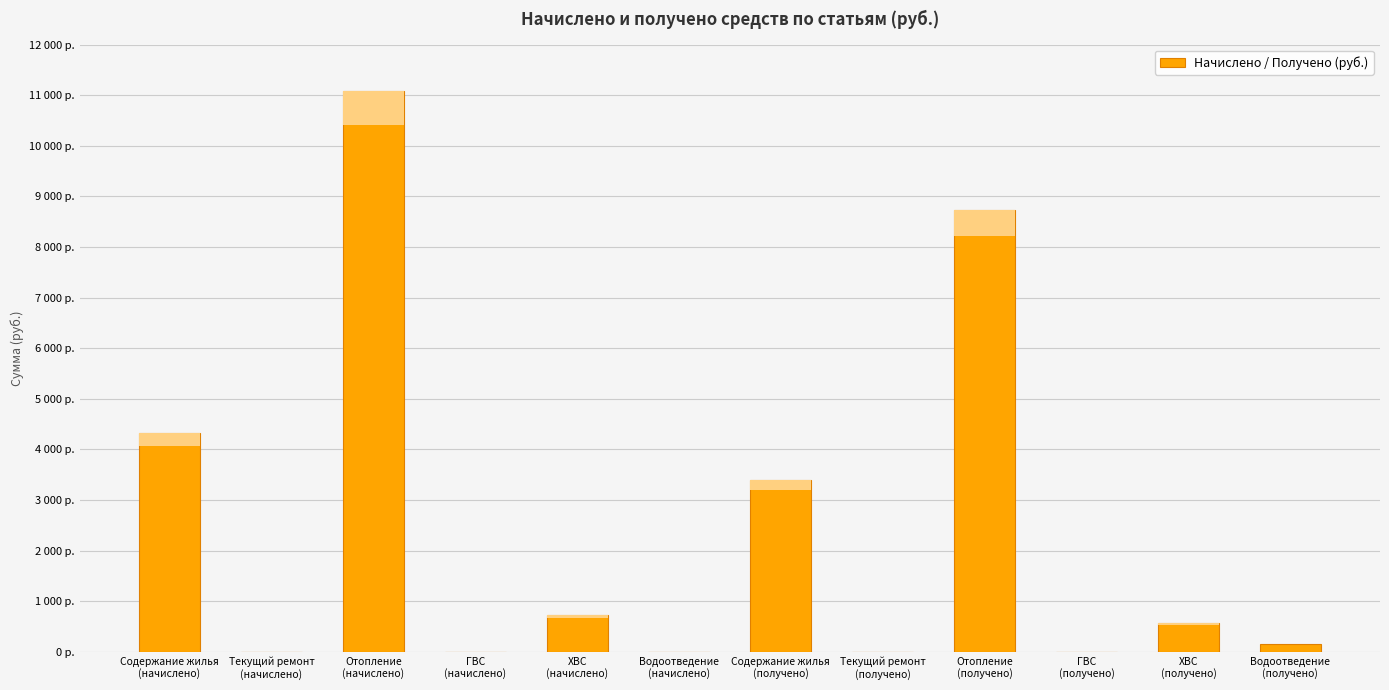

Rank the categories by value from highest to lowest.

Отопление
(начислено), Отопление
(получено), Содержание жилья
(начислено), Содержание жилья
(получено), ХВС
(начислено), ХВС
(получено), Водоотведение
(получено), Текущий ремонт
(начислено), ГВС
(начислено), Водоотведение
(начислено), Текущий ремонт
(получено), ГВС
(получено)